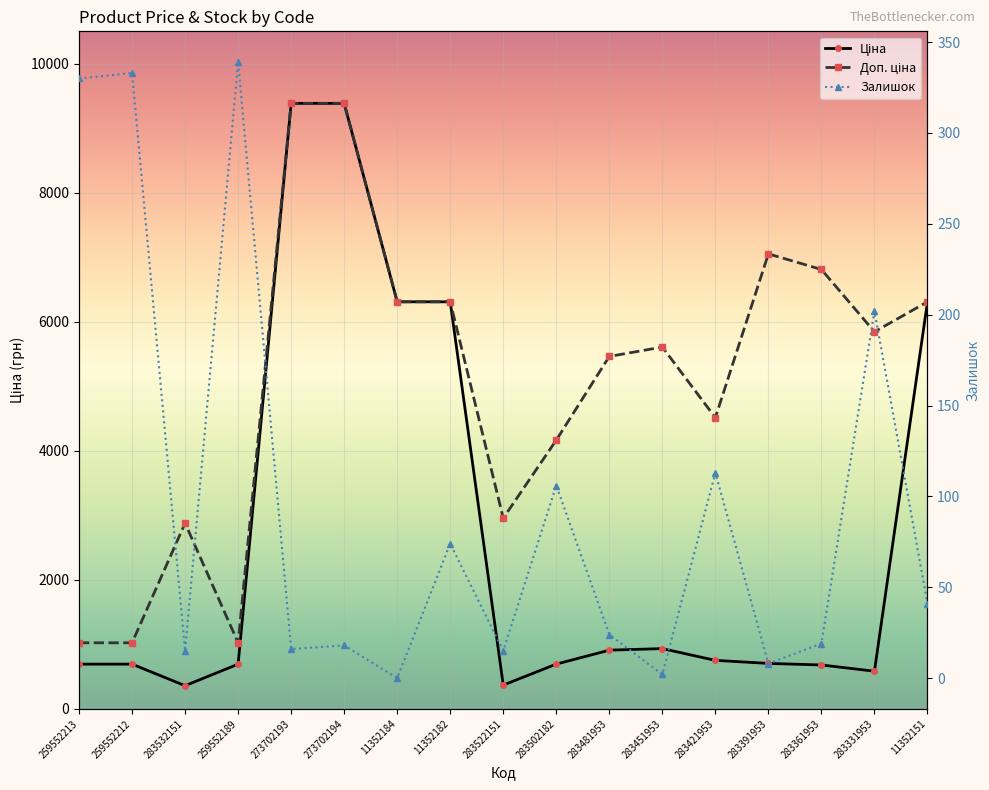

How many lines are shown in the chart?

3